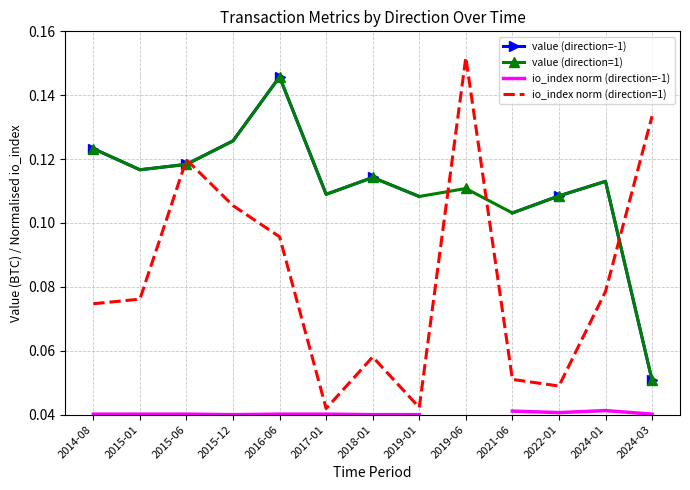

Is it true that value (direction=1) equals 0.1 at 2019-06?

True